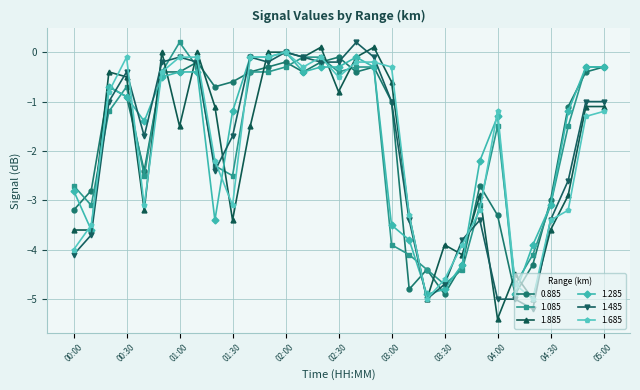

How many positive values does the 1.085 series have?

1